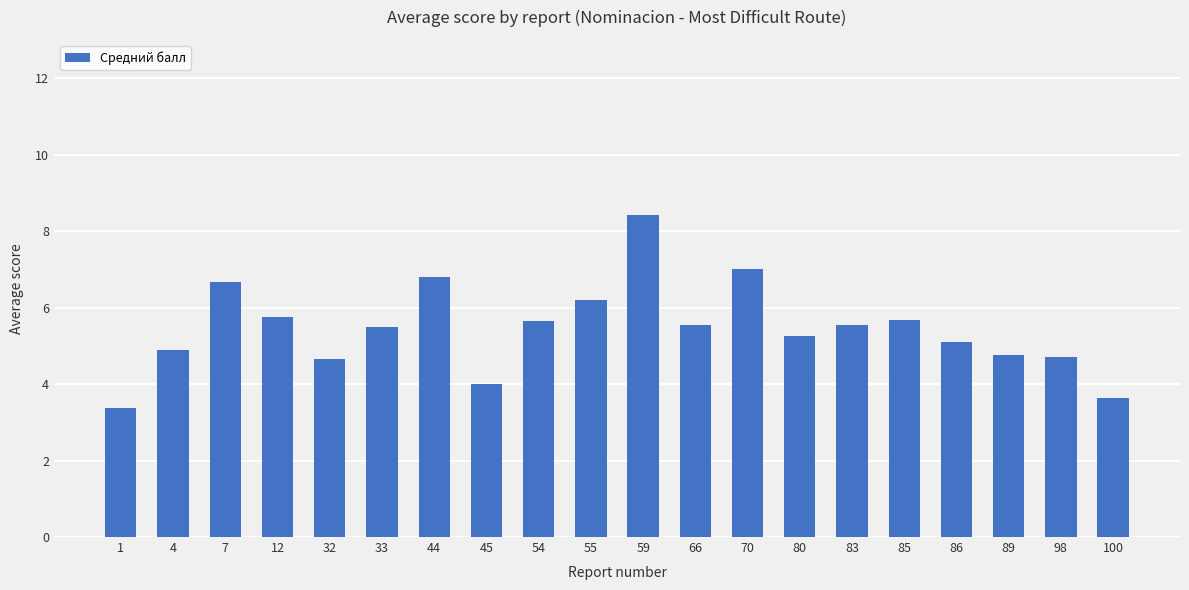

How many series are shown in this chart?

1